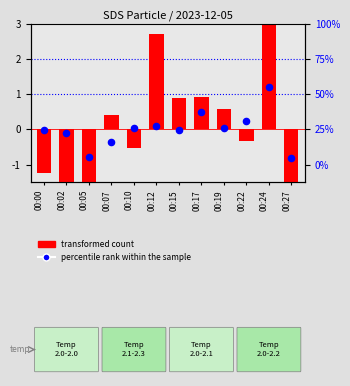

What are all the series names shown in the legend?

transformed count, percentile rank within the sample